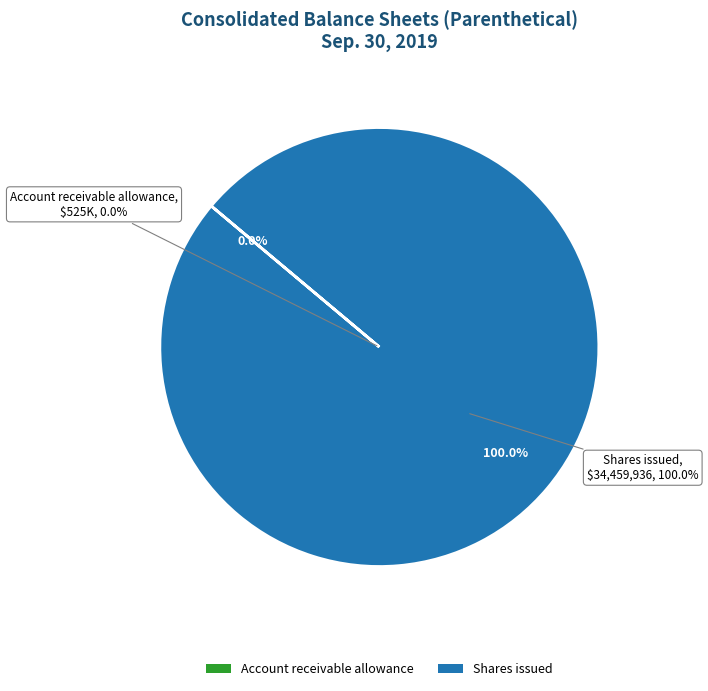

Which slice is the smallest?

Account receivable allowance